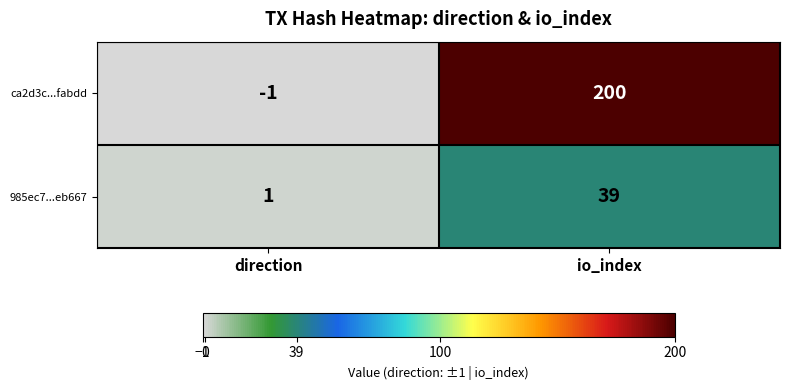

True or false: 985ec7...eb667 has a value of 1 at direction.

True